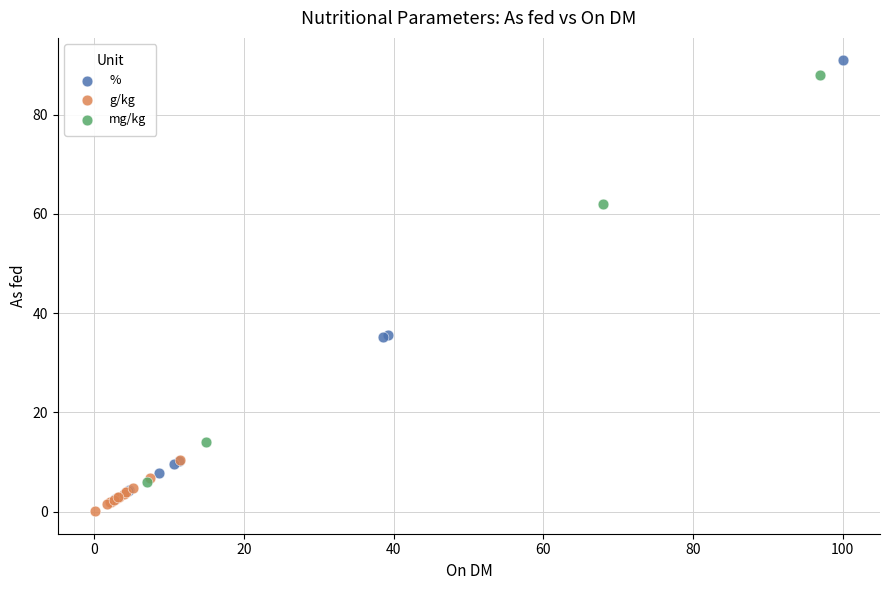

What are all the series names shown in the legend?

%, g/kg, mg/kg